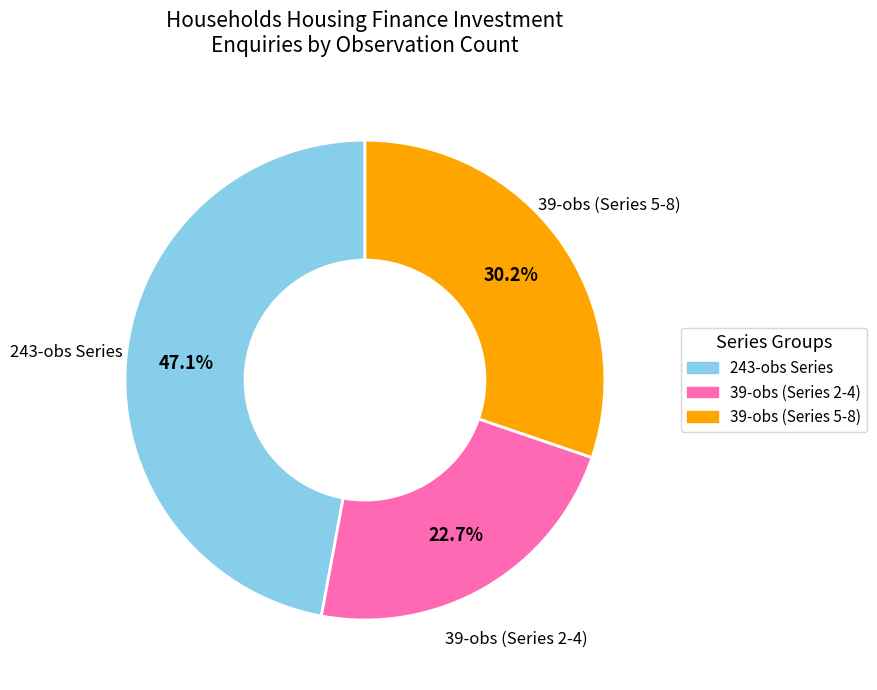

Is there any slice that represents more than half of the pie?

No